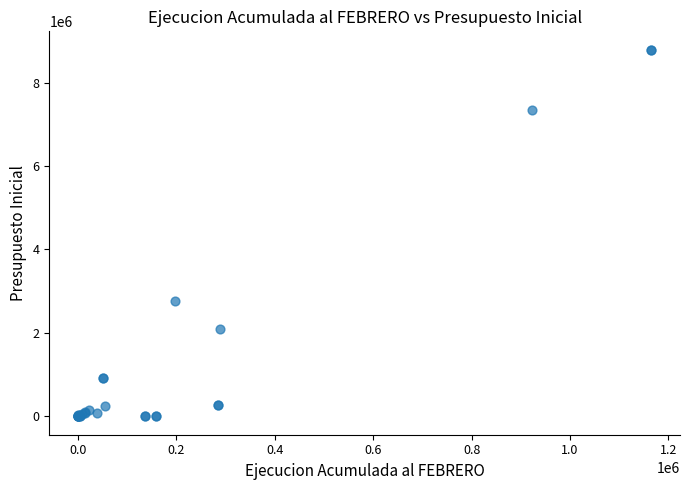

What Y value in the scatter plot is closest to 4394156?

2759707